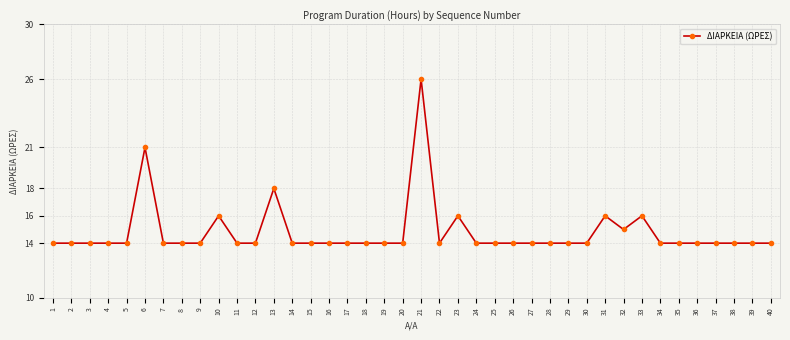

What is the ratio of the value at 20 to the value at 35?

1.0